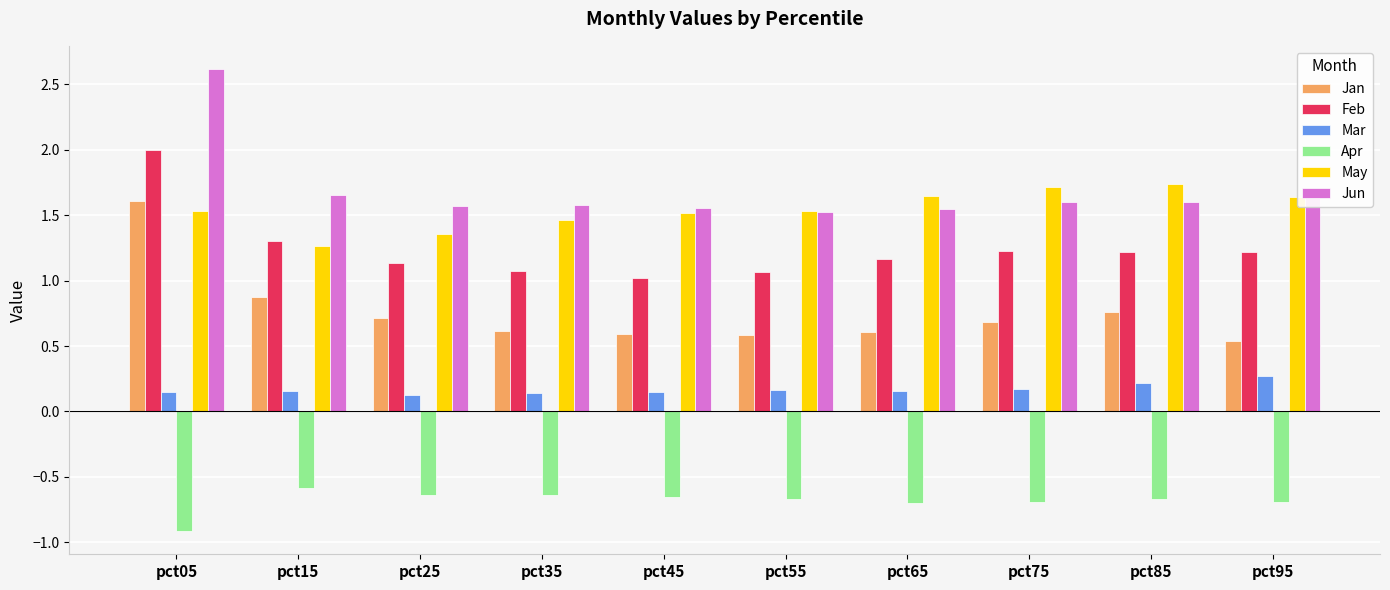

Count the May values in the range 1 to 2.

10